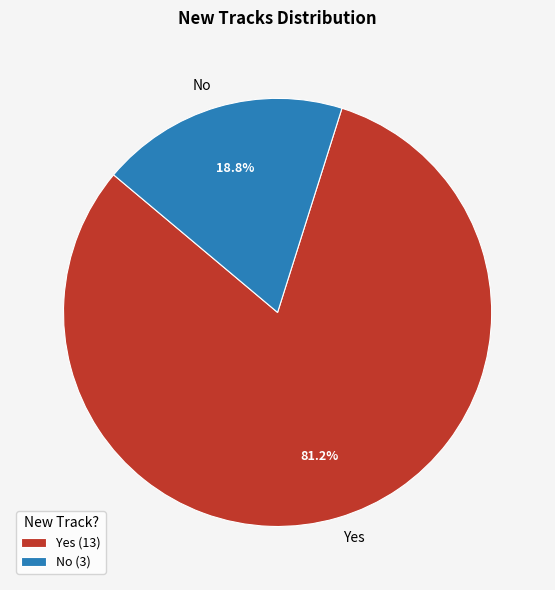

What percentage is the No slice, to the nearest percent?

19%